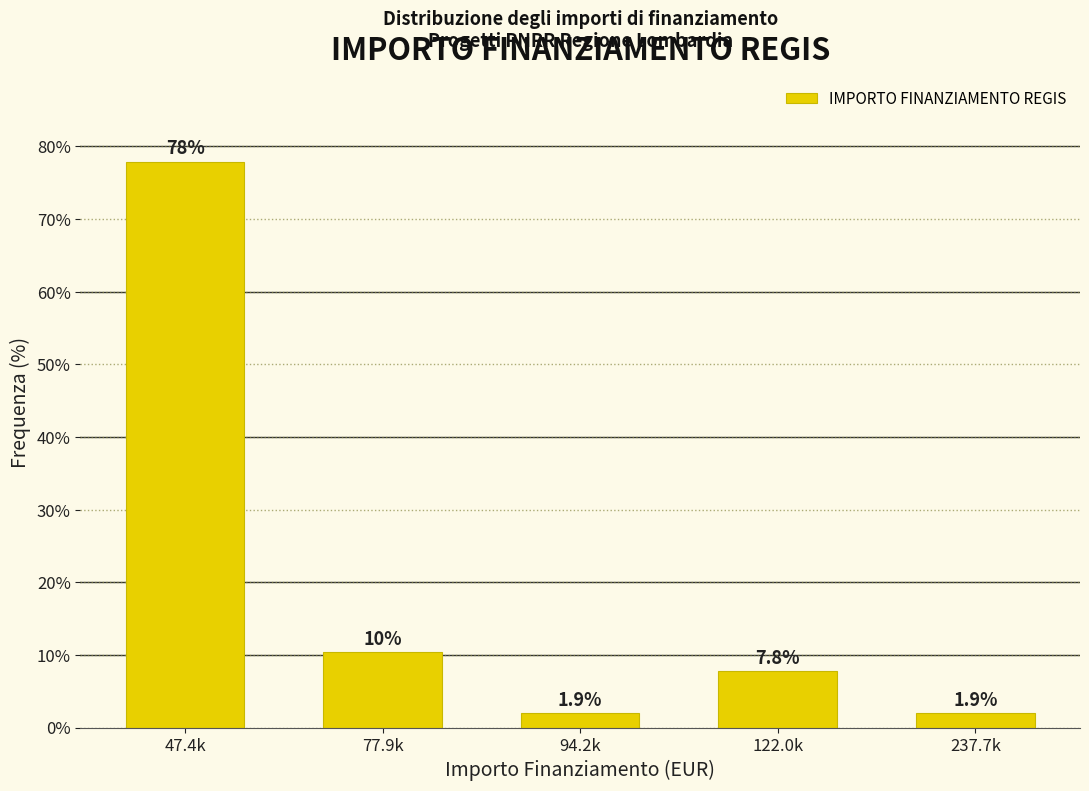

Reading right to left, extract all data points from this chart.

237.7k=1.9	122.0k=7.8	94.2k=1.9	77.9k=10.4	47.4k=77.9